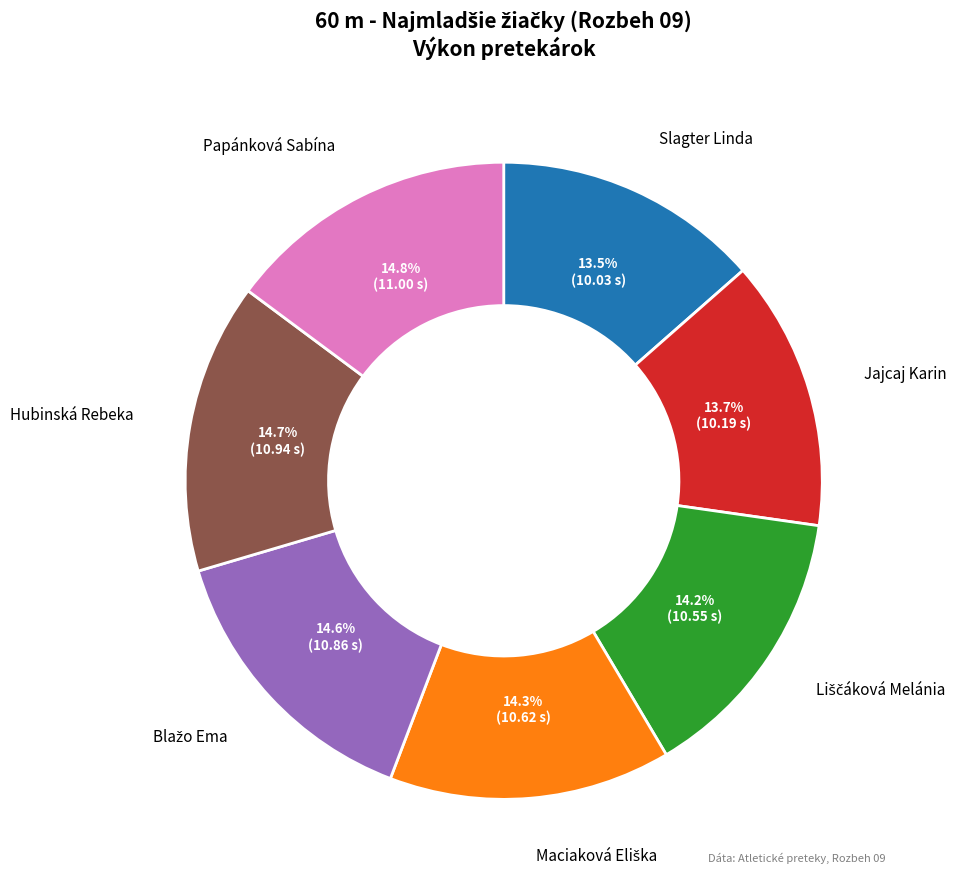

Does any single category account for the majority?

No